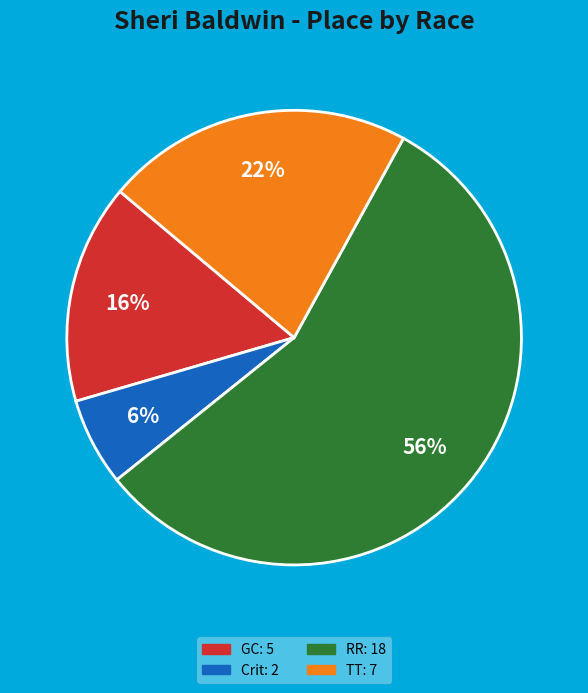

Is there any slice that represents more than half of the pie?

Yes